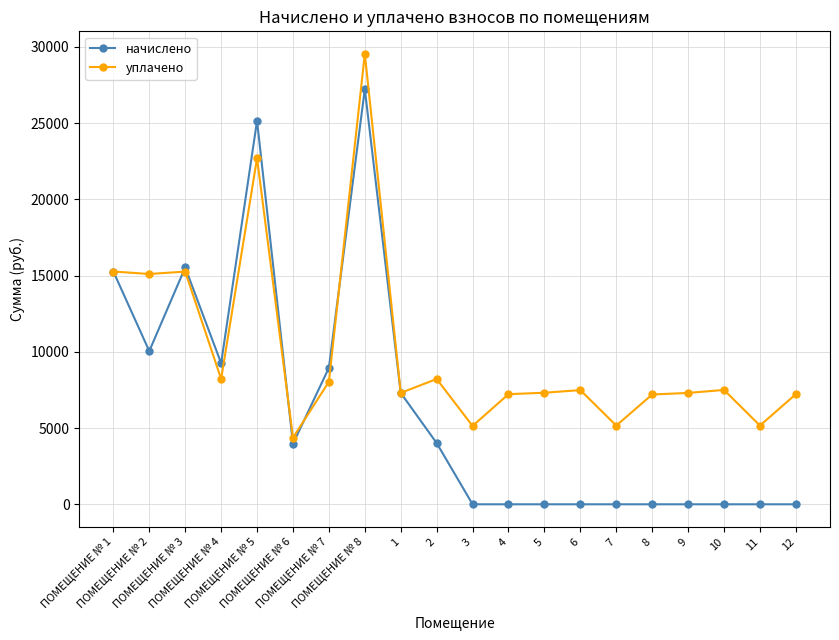

Which series has the largest total across all categories?

уплачено